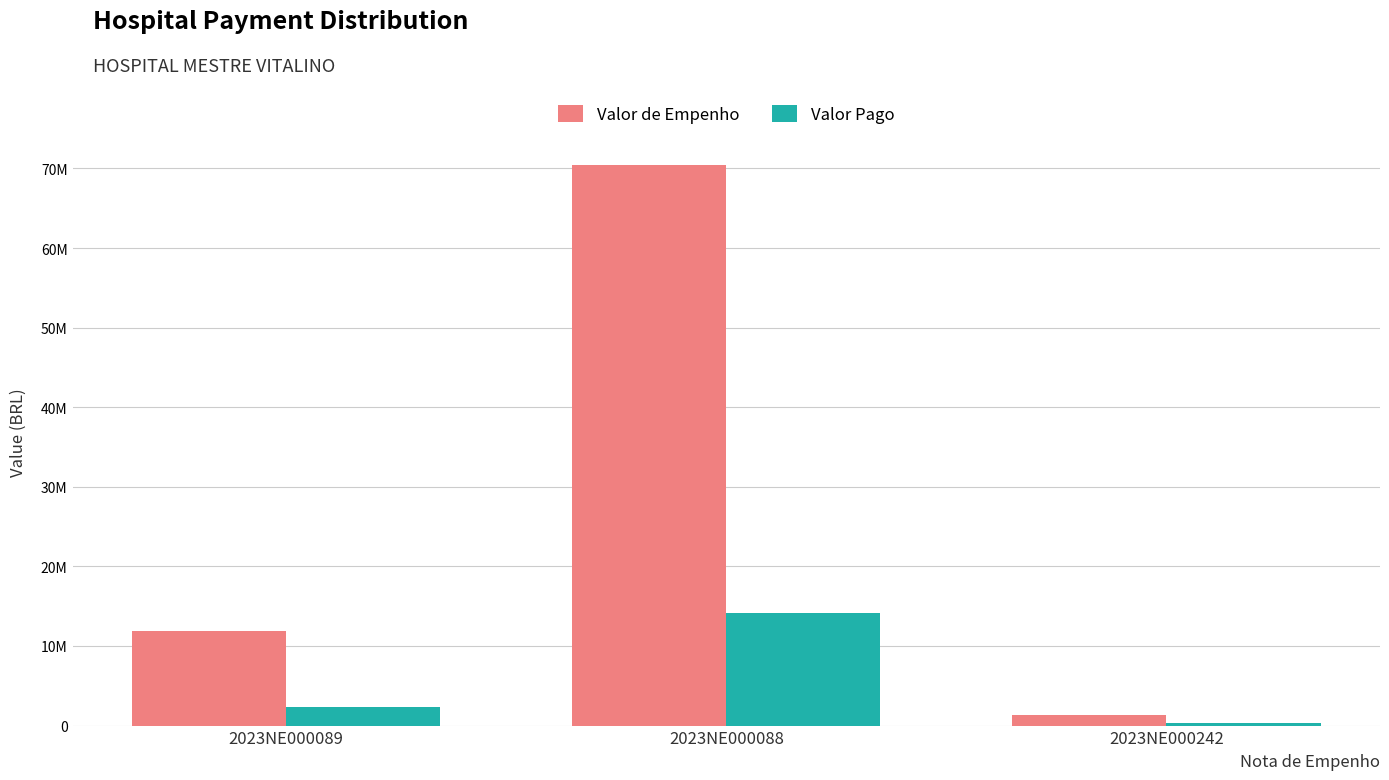

List the labels in order of Valor de Empenho value, smallest first.

2023NE000242, 2023NE000089, 2023NE000088